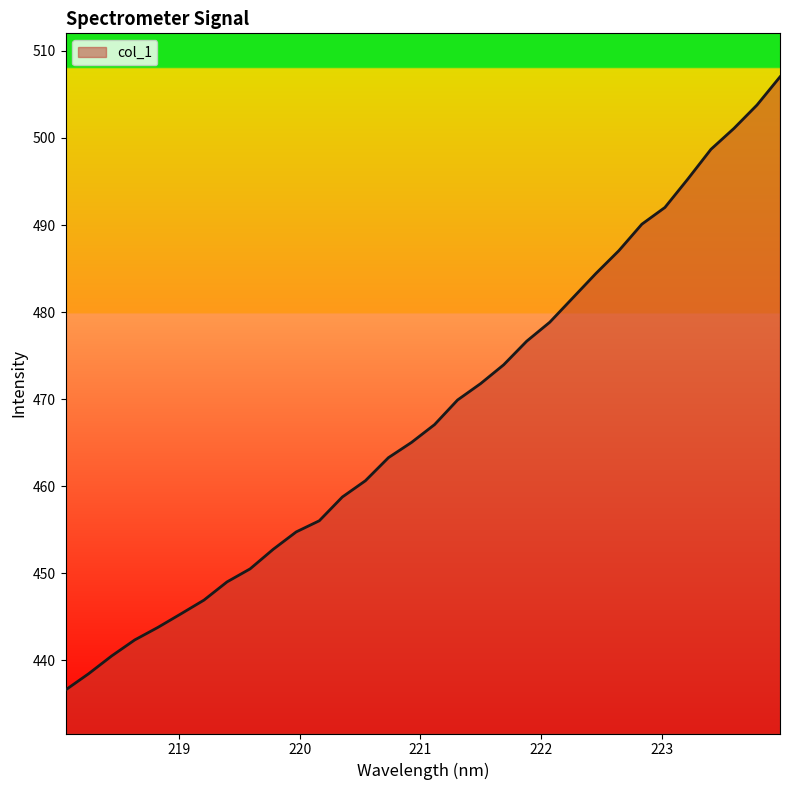

What is the greatest value displayed?

507.0